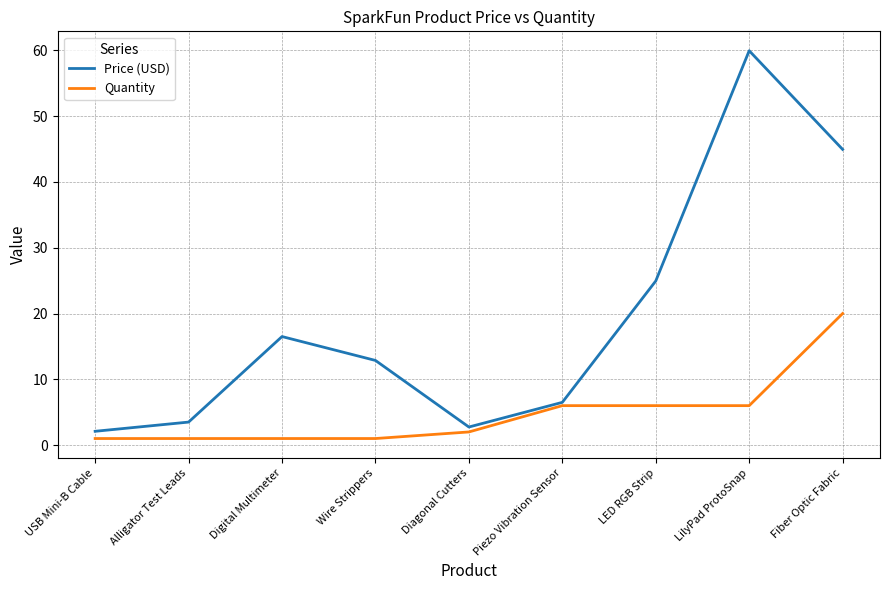

Is the value of Price (USD) at LED RGB Strip greater than the value of Quantity at Diagonal Cutters?

Yes